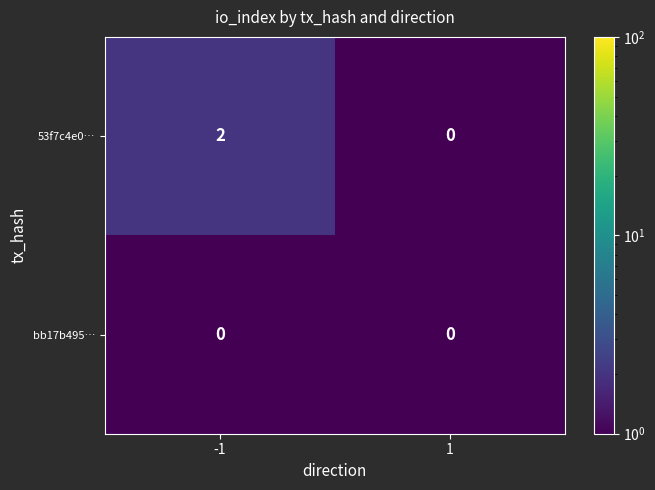

Between -1 and 1, which series saw the biggest shift?

53f7c4e0…